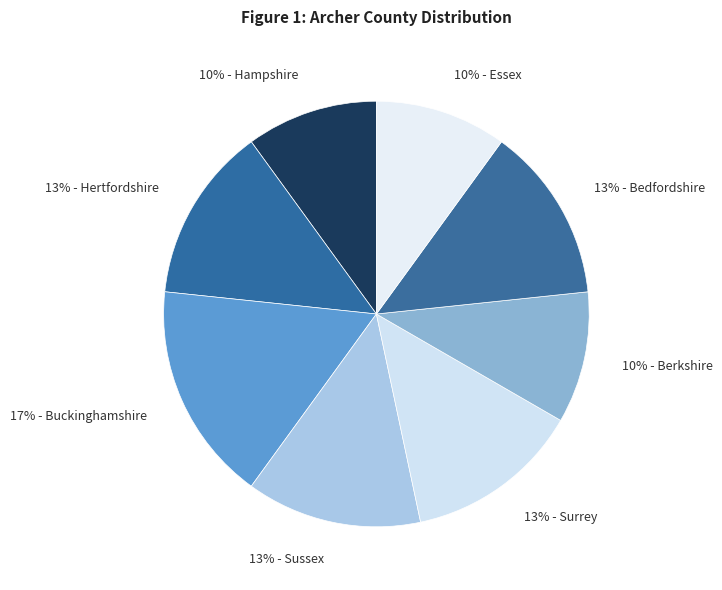

Which slice is the largest?

17% - Buckinghamshire